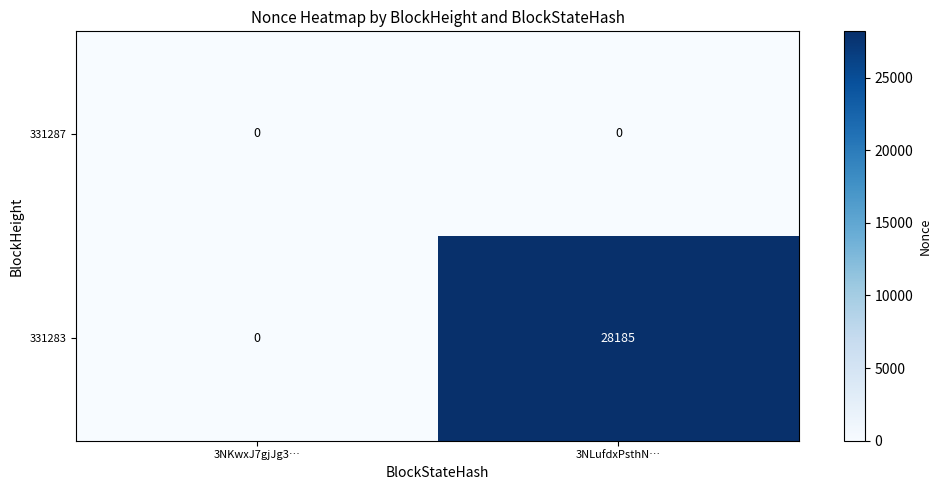

List the series in order of their peak value, highest first.

331283, 331287